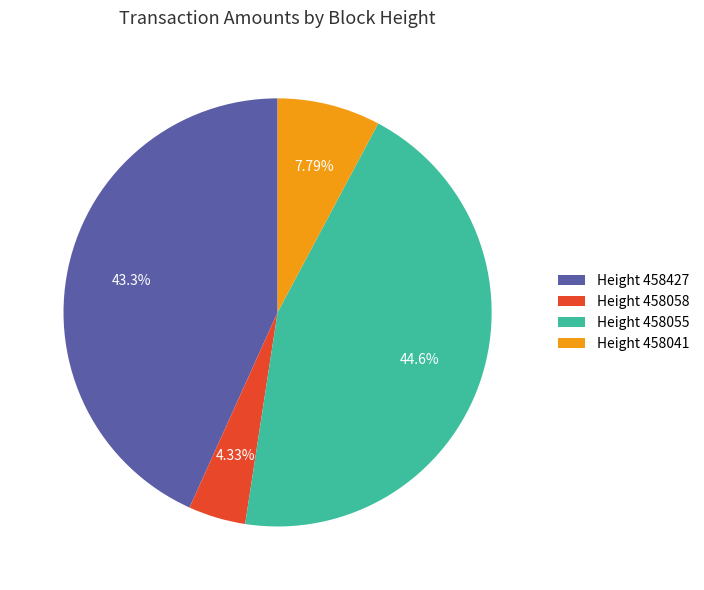

Is Height 458041 the majority of the pie?

No